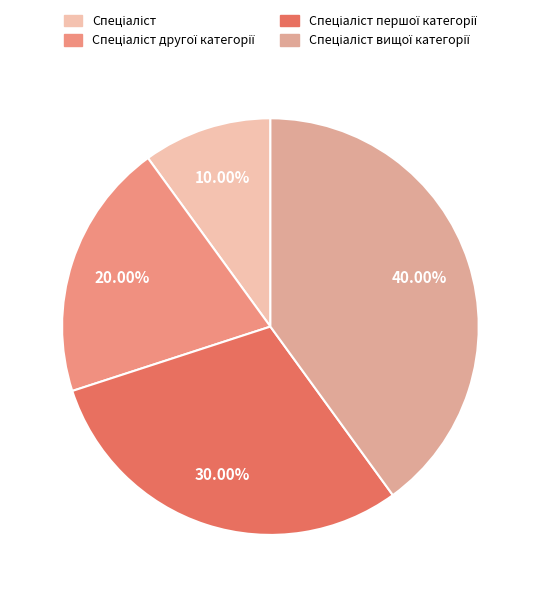

How much of the chart is everything except Спеціаліст першої категорії?

70.0%